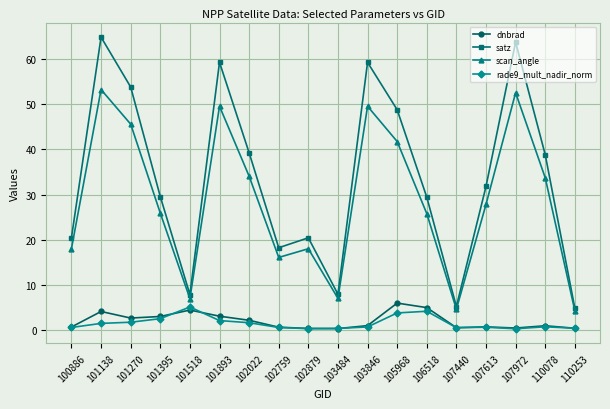

List the series in order of their peak value, highest first.

satz, scan_angle, dnbrad, rade9_mult_nadir_norm